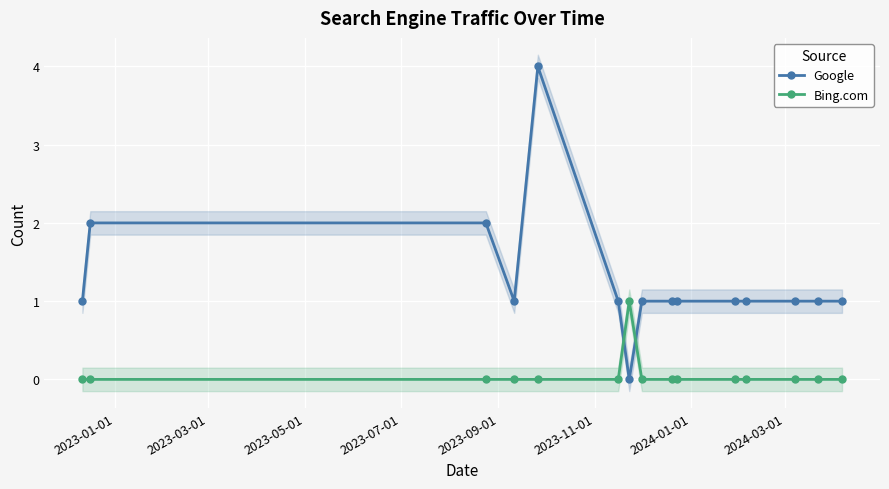

After their last crossing, which series has the higher values: Google or Bing.com?

Google